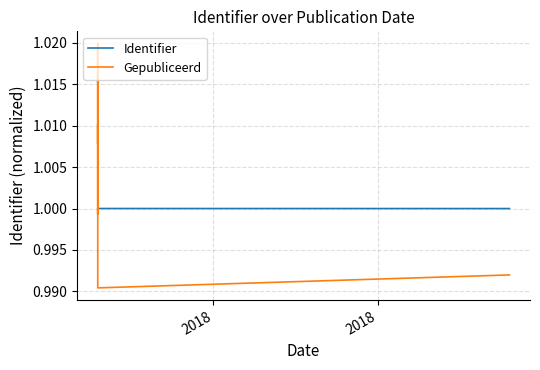

How many intersections are there between Identifier and Gepubliceerd?

2